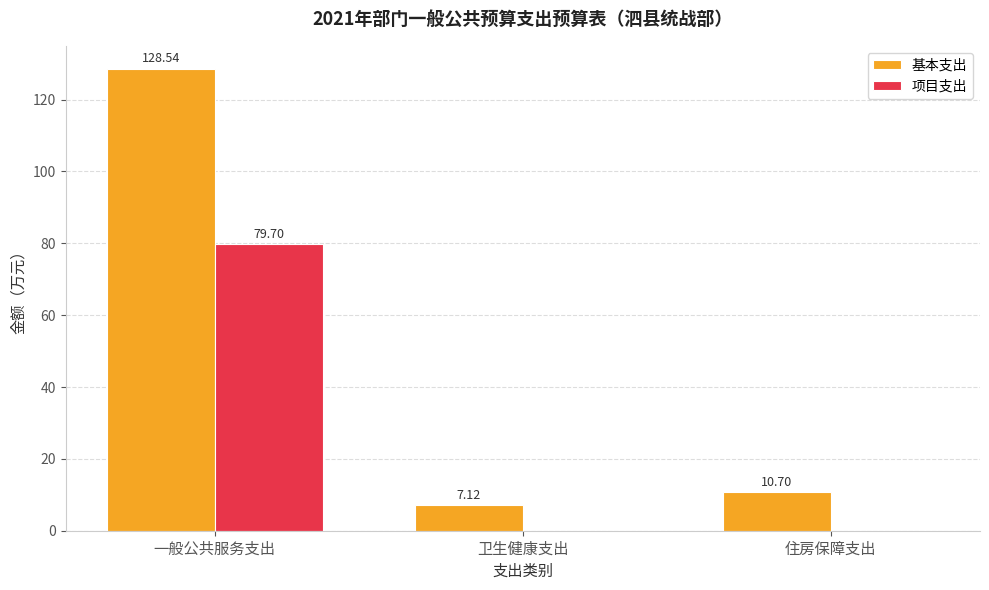

What is the sum of all 基本支出 values?

146.4